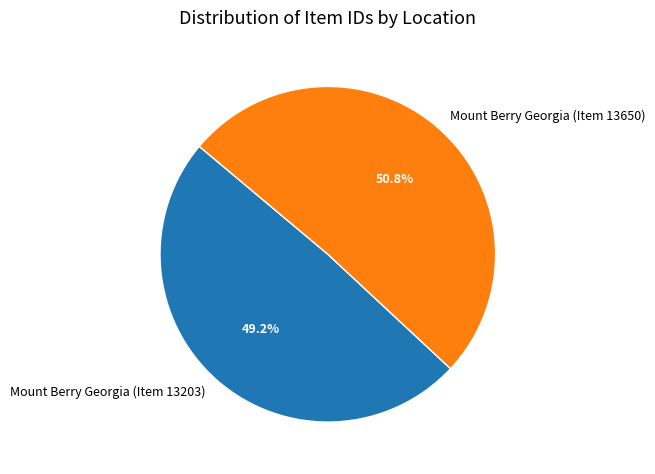

Is it true that Mount Berry Georgia (Item 13203) is 49% of the pie?

True